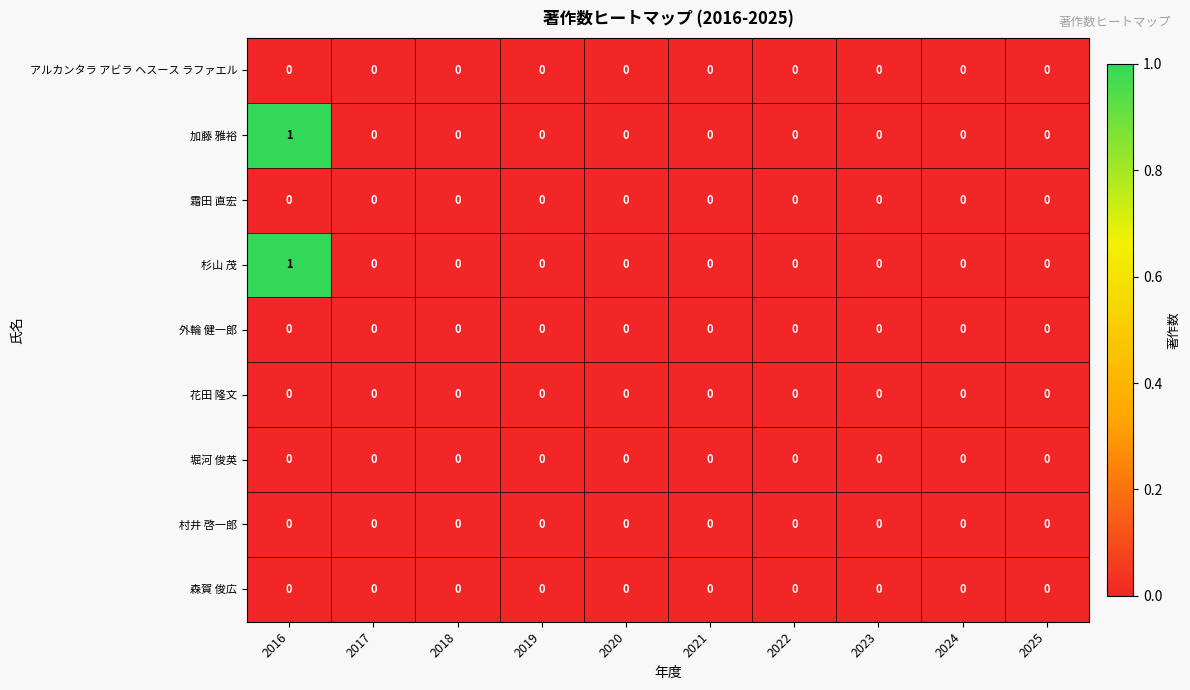

Which label corresponds to the largest value in the chart?

2016